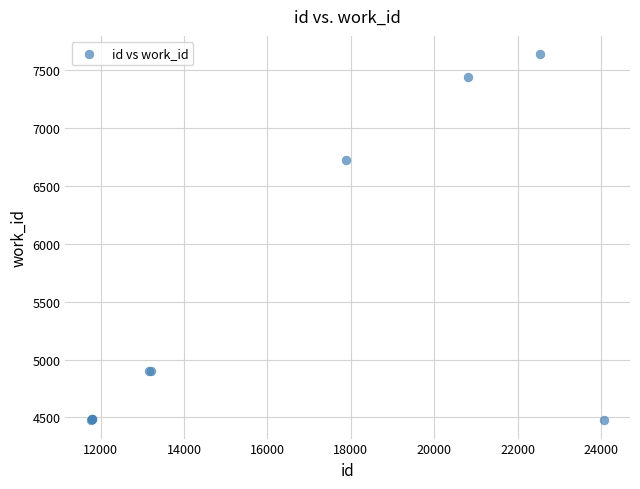

What Y value in the scatter plot is closest to 6057?

6724